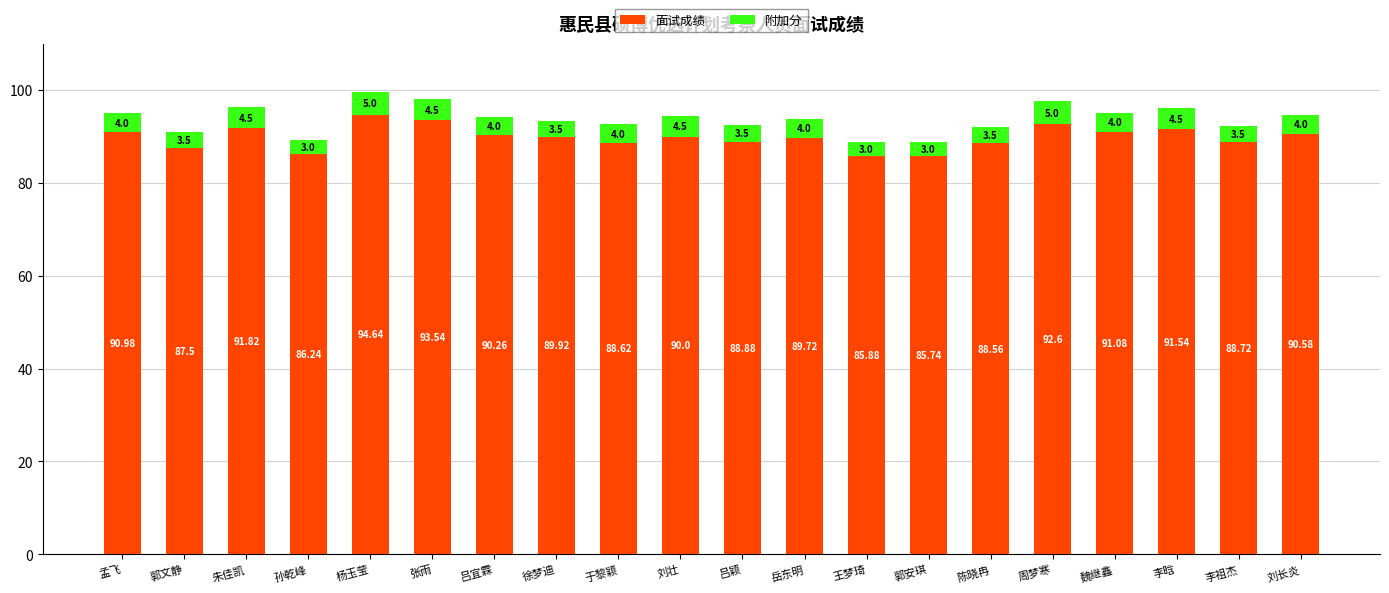

What is the average value of the 面试成绩 series?

89.8